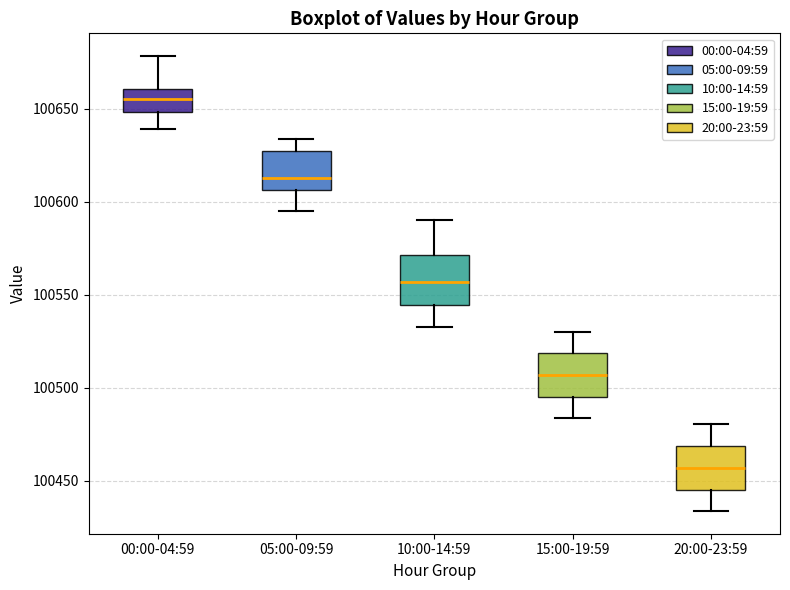

Reading left to right, read every box against the y-axis: the position of its median line, the range the box covers, and the ends of its whiskers. The values are not printed on the chart, so give them approximately, as read against the axis.

00:00-04:59: median 100655, box 100650 to 100660, whiskers 100640 to 100680
05:00-09:59: median 100615, box 100605 to 100625, whiskers 100595 to 100635
10:00-14:59: median 100555, box 100545 to 100570, whiskers 100535 to 100590
15:00-19:59: median 100505, box 100495 to 100520, whiskers 100485 to 100530
20:00-23:59: median 100455, box 100445 to 100470, whiskers 100435 to 100480